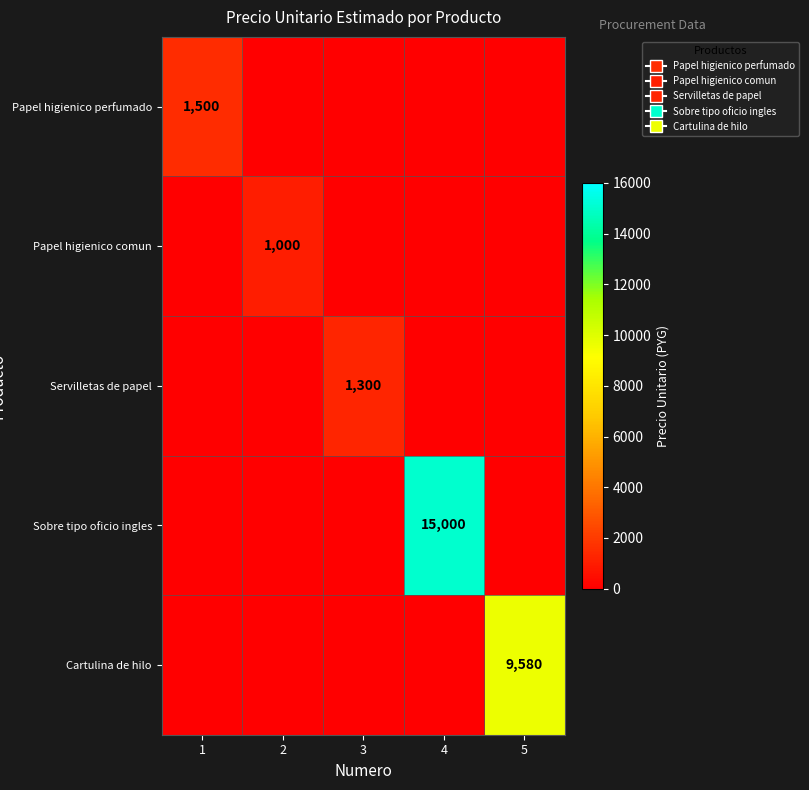

The value of Sobre tipo oficio ingles at 4 is 15000. True or false?

True